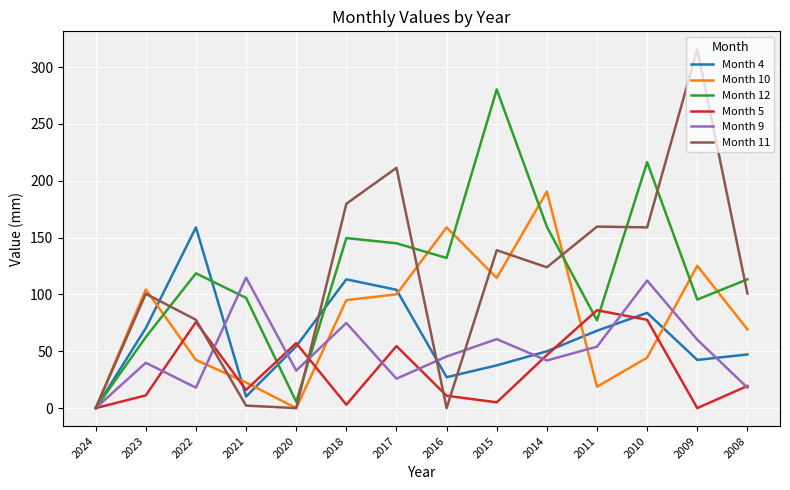

Which series has the largest total across all categories?

Month 12